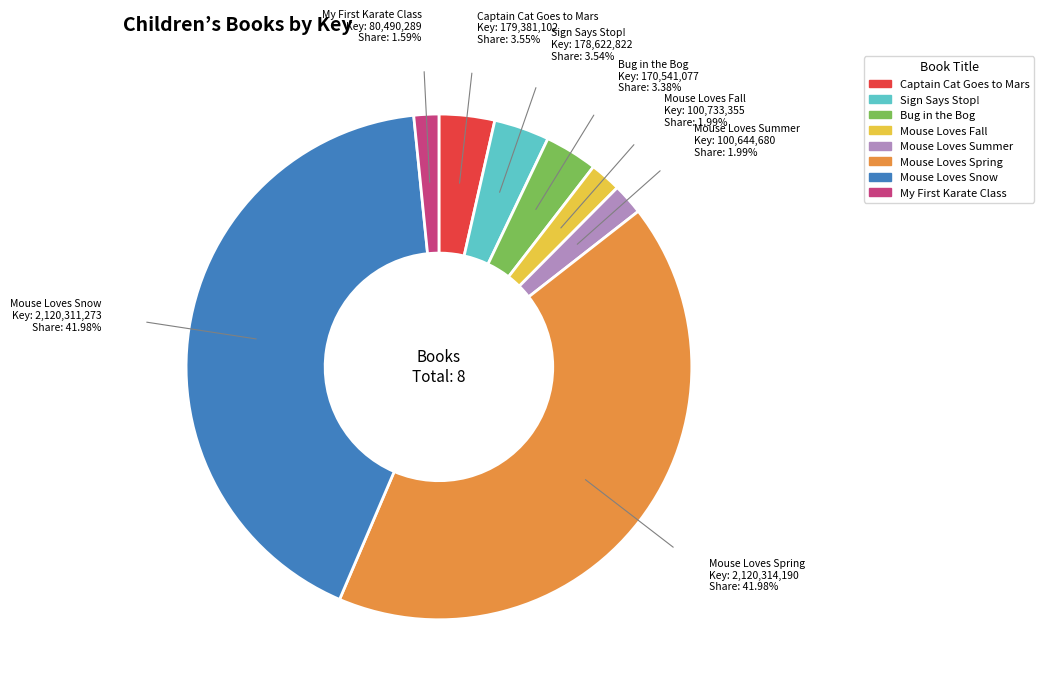

Between Mouse Loves Spring and Bug in the Bog, which is larger?

Mouse Loves Spring